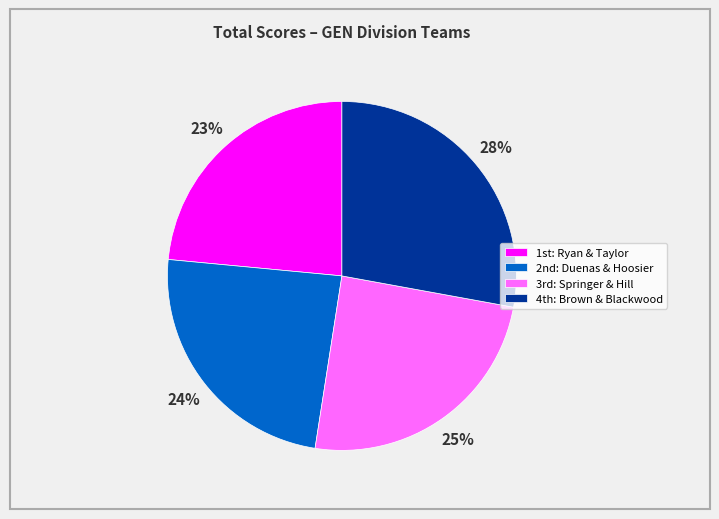

Rank the categories by value from highest to lowest.

4th: Brown & Blackwood, 3rd: Springer & Hill, 2nd: Duenas & Hoosier, 1st: Ryan & Taylor